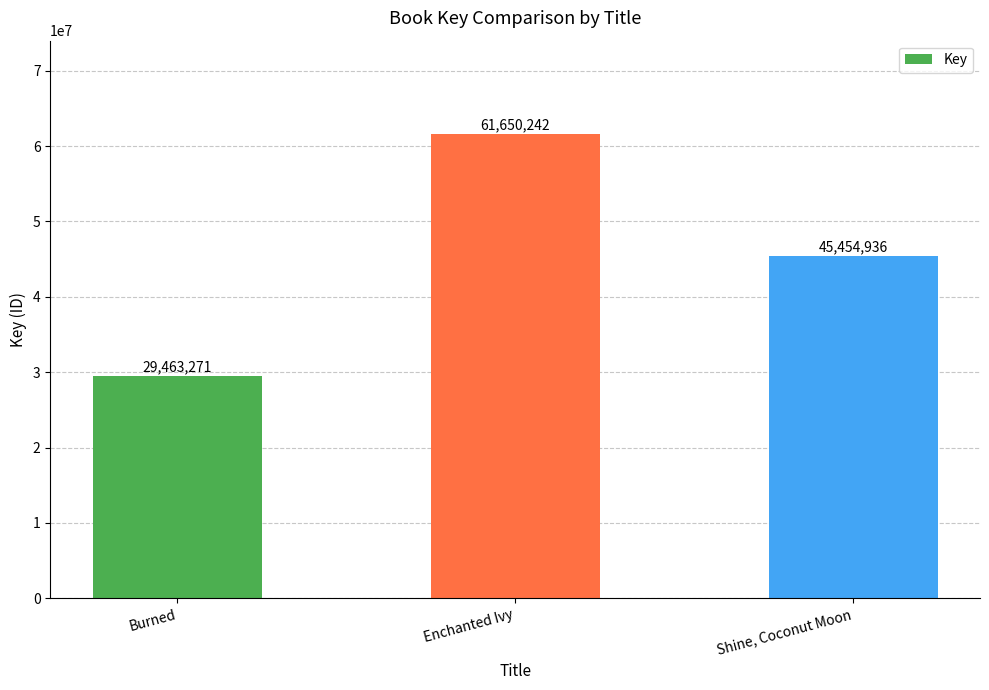

Reading right to left, what are all the values shown in this chart?

Shine, Coconut Moon=45454936	Enchanted Ivy=61650242	Burned=29463271